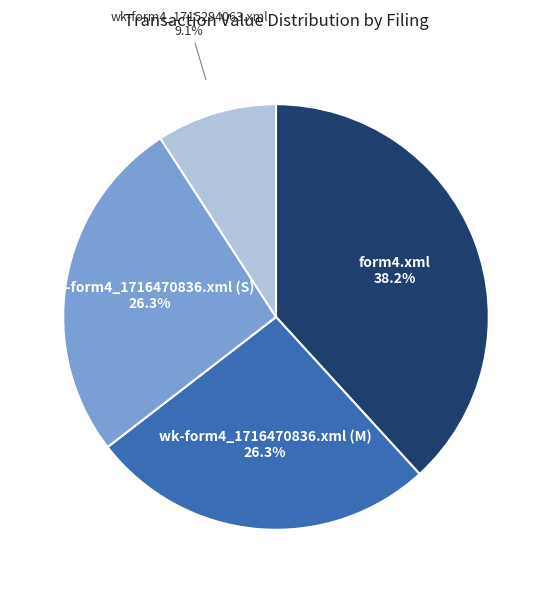

Count the number of slices in the pie.

4